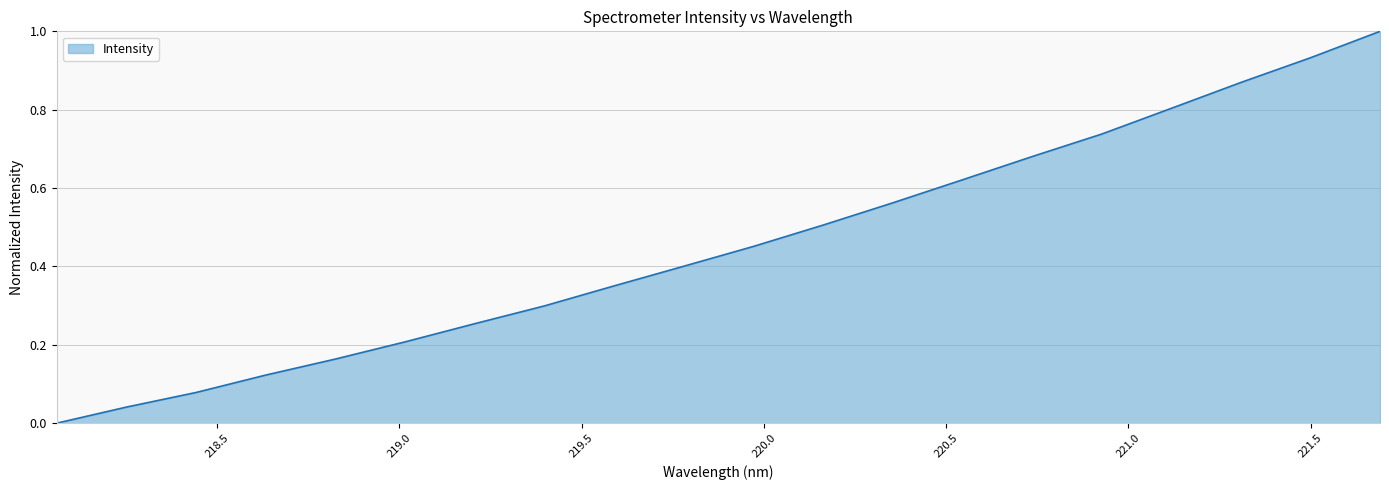

What is the maximum value shown in the chart?

1.0